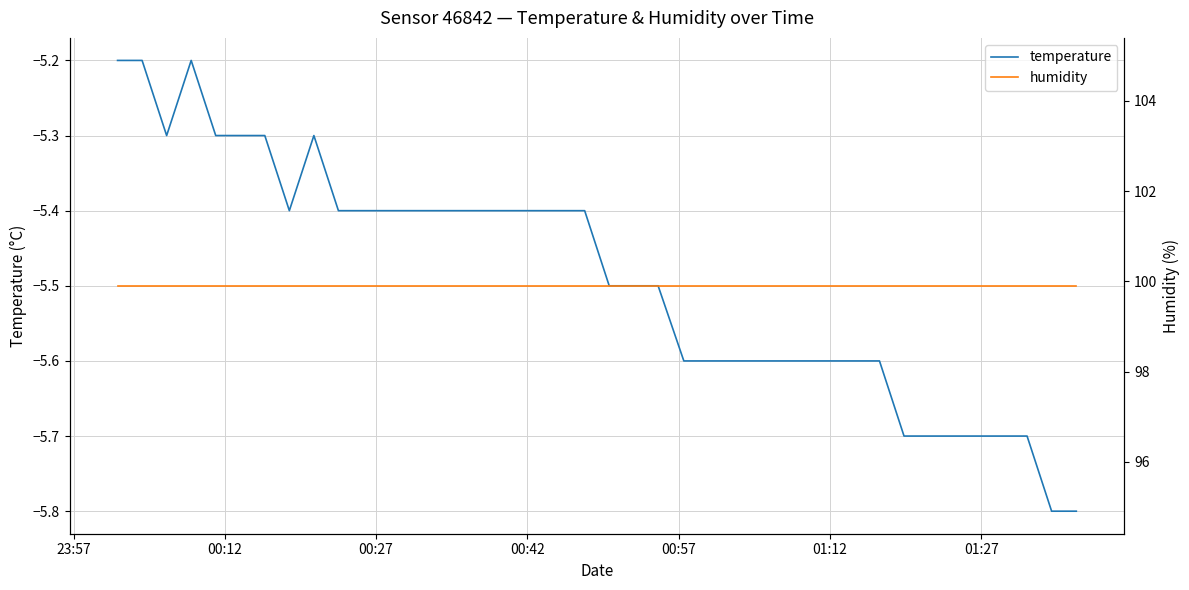

List the series in order of their overall mean, lowest first.

temperature, humidity